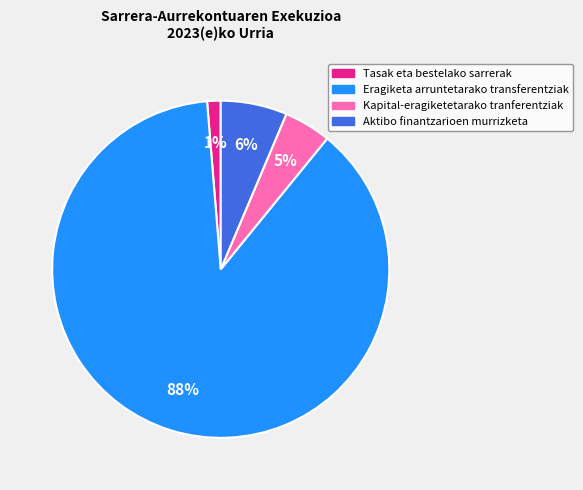

Which slice is the largest?

Eragiketa arruntetarako transferentziak